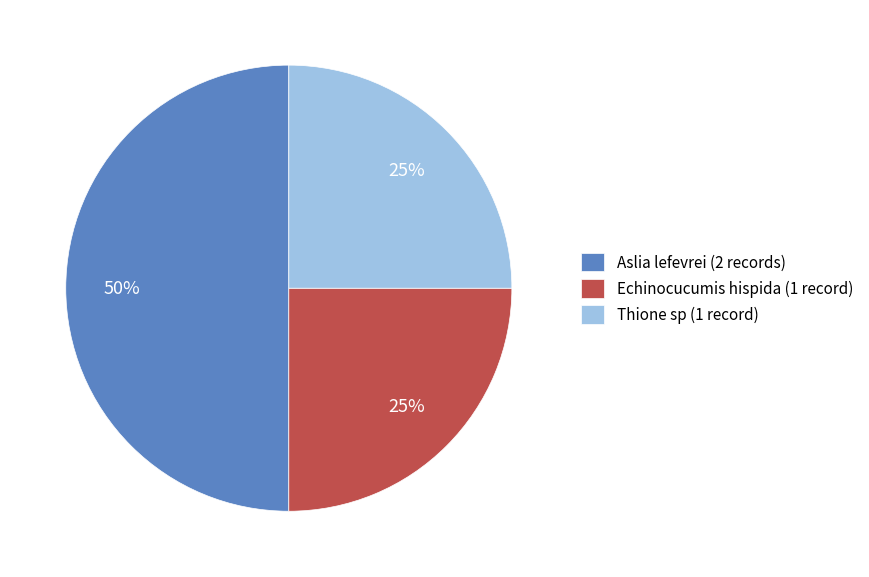

Count the number of slices in the pie.

3